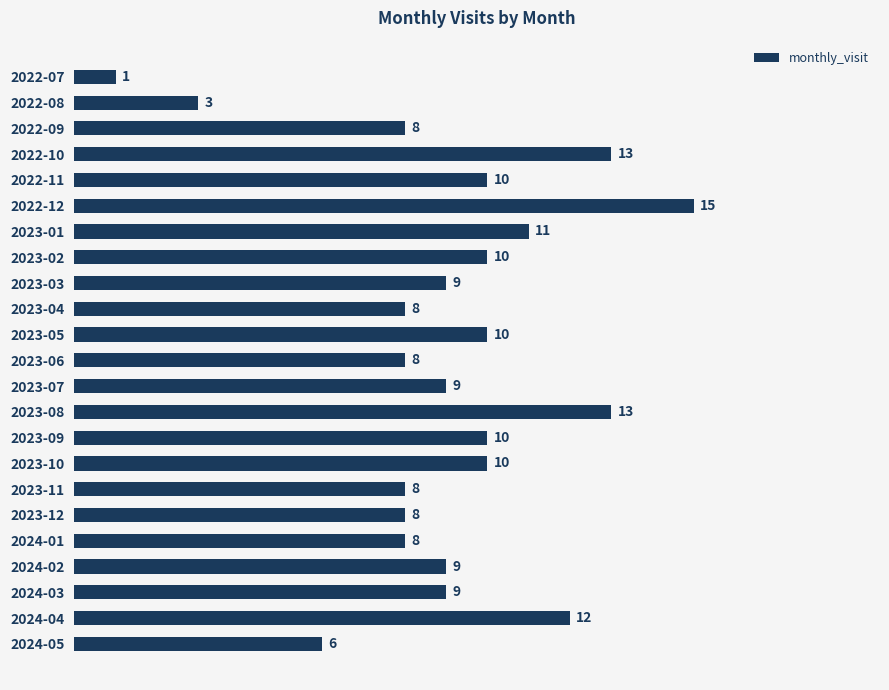

Read the value at 2023-07, to the nearest 10.

10